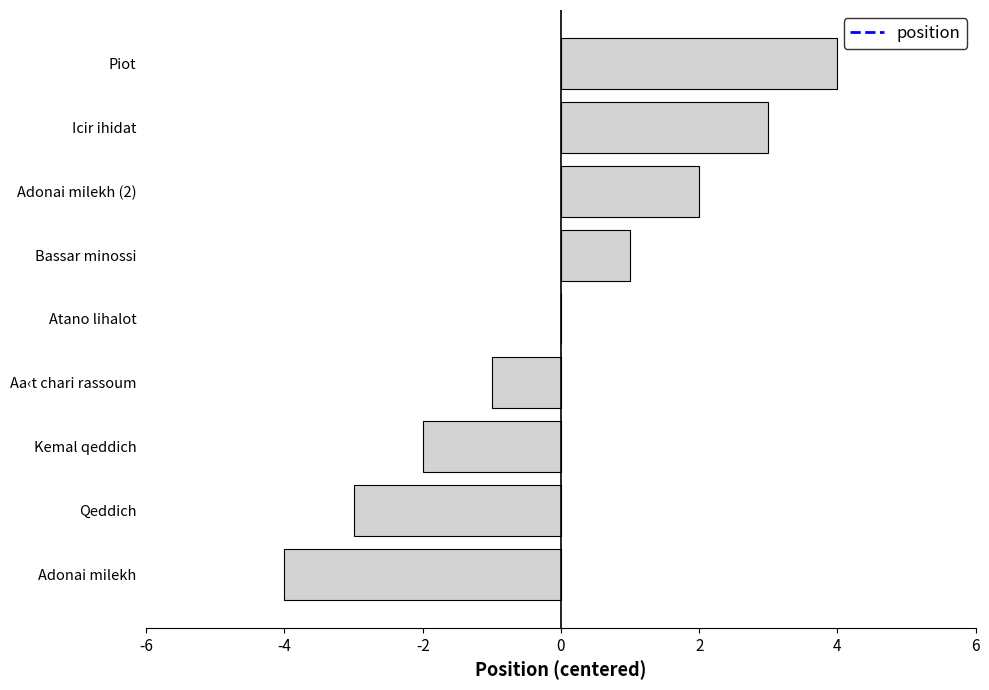

Count the number of data series in this chart.

1